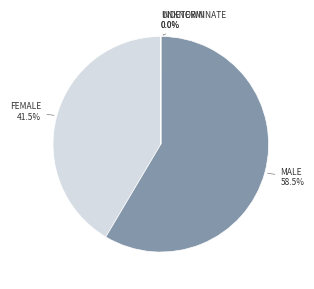

Is there any slice that represents more than half of the pie?

Yes